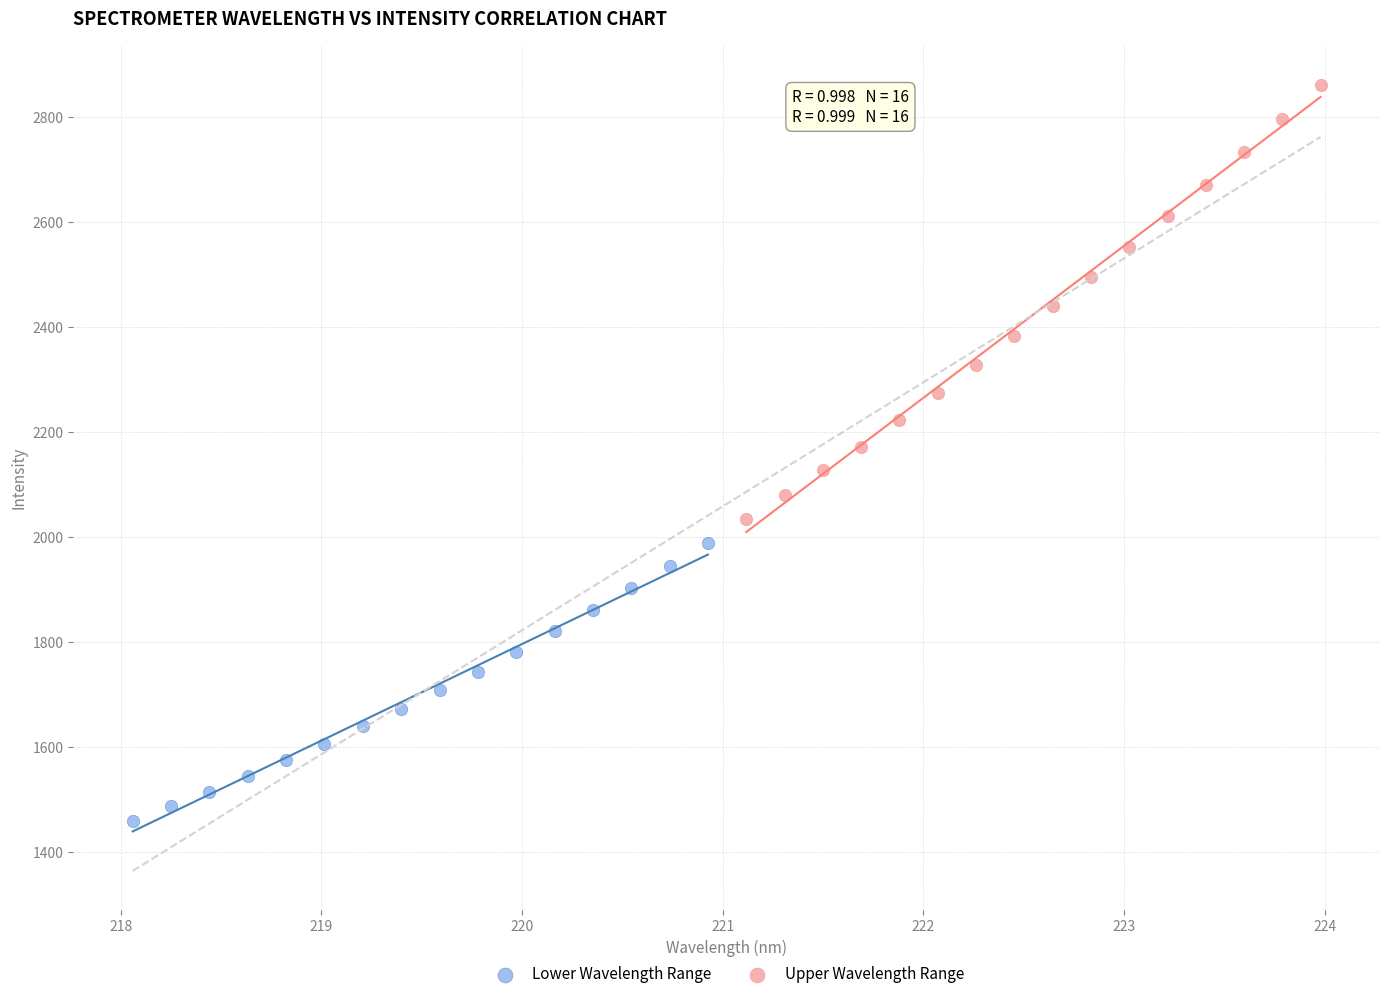

Which series has the widest spread of Y values?

Upper Wavelength Range